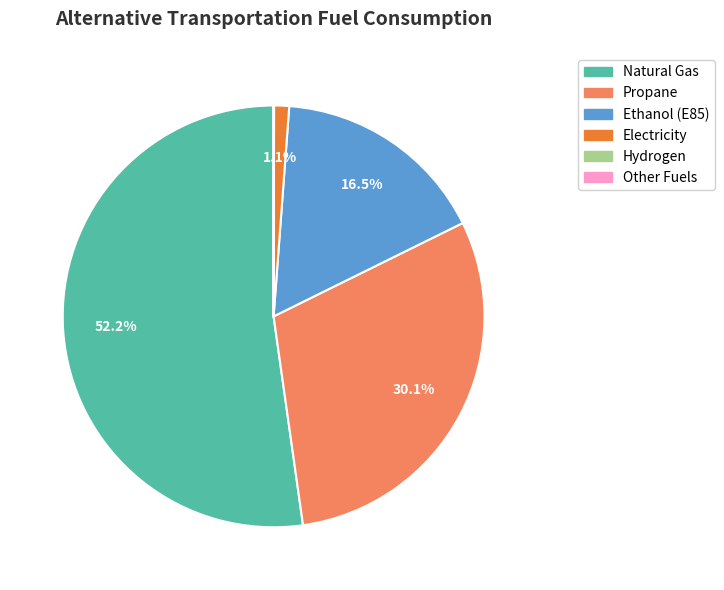

Is Natural Gas the majority of the pie?

Yes